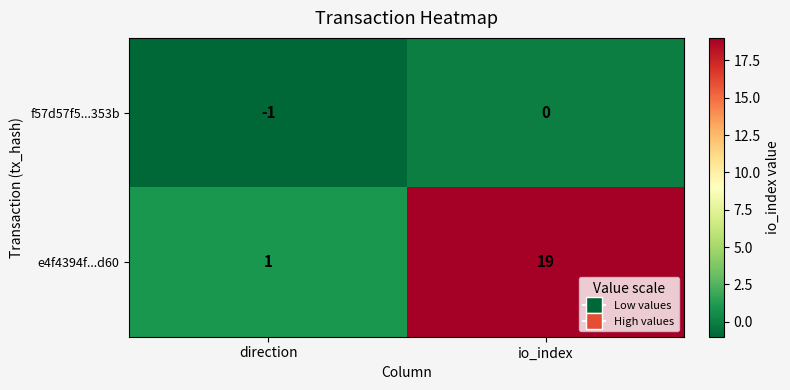

Rank the series at io_index from lowest to highest value.

f57d57f5...353b, e4f4394f...d60